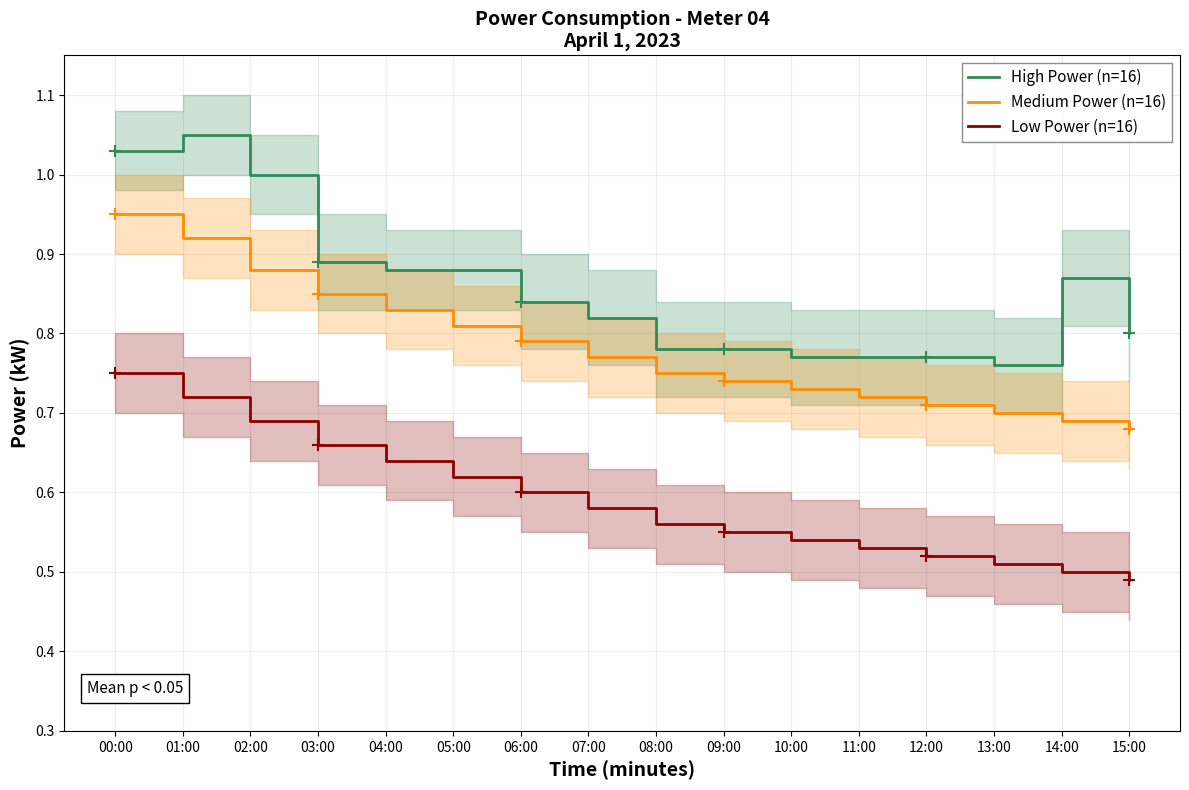

Which category has the lowest value across all series?

15:00